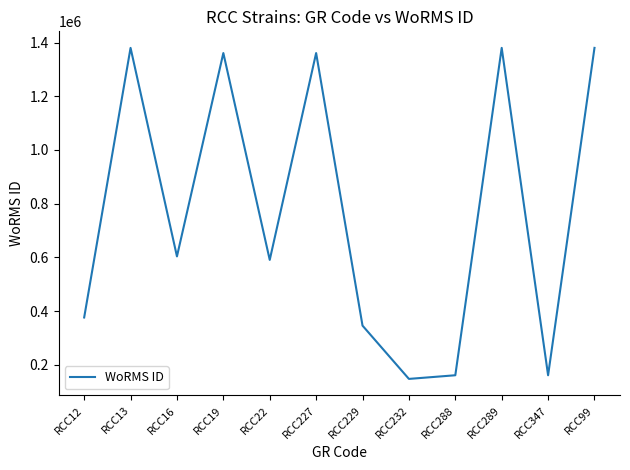

What is the difference between the maximum and minimum values?

1233408